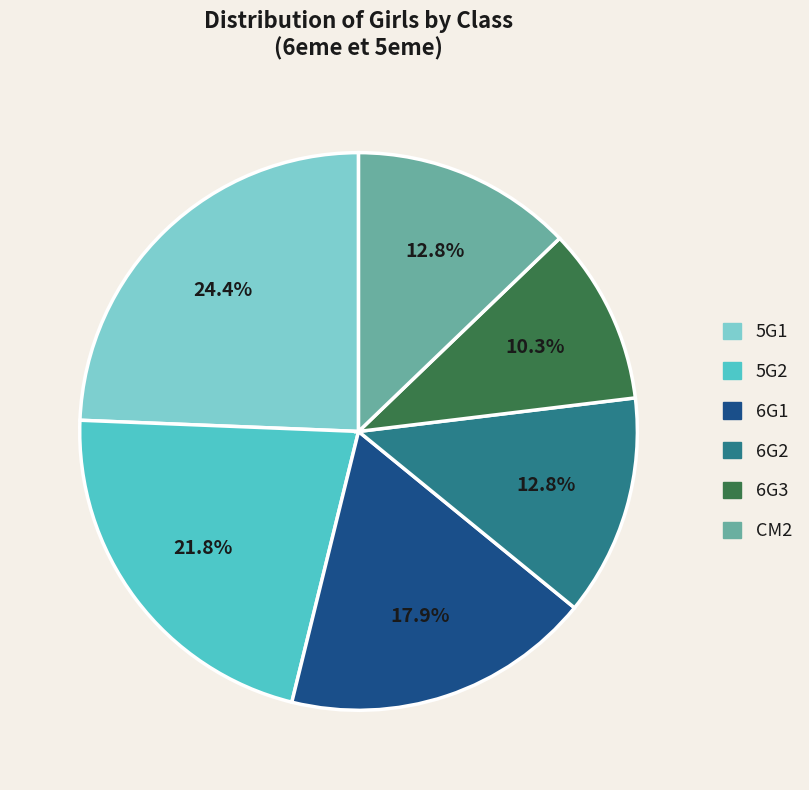

Which slice is the smallest?

6G3